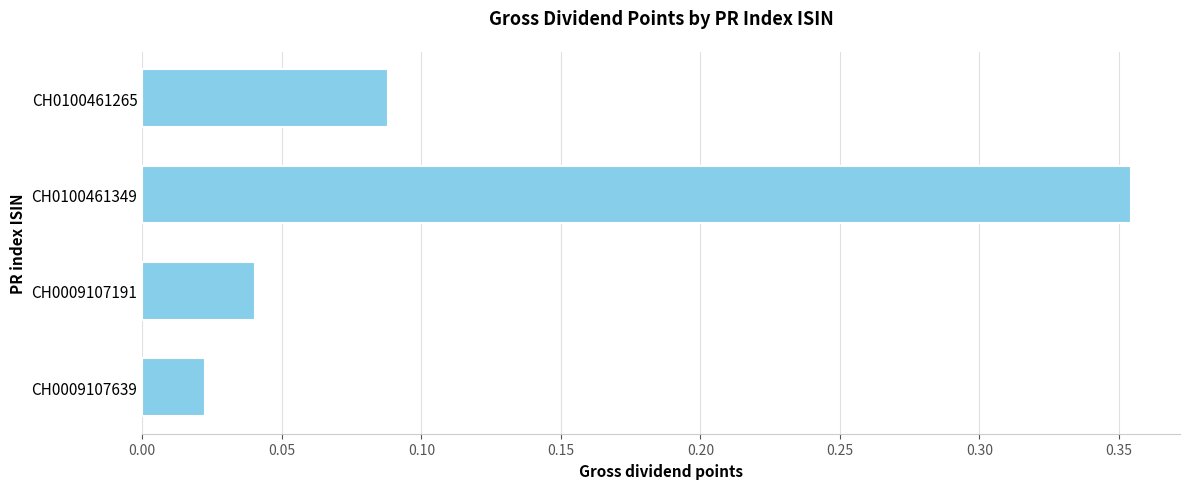

Is it true that the value at CH0009107191 is 0.1?

False